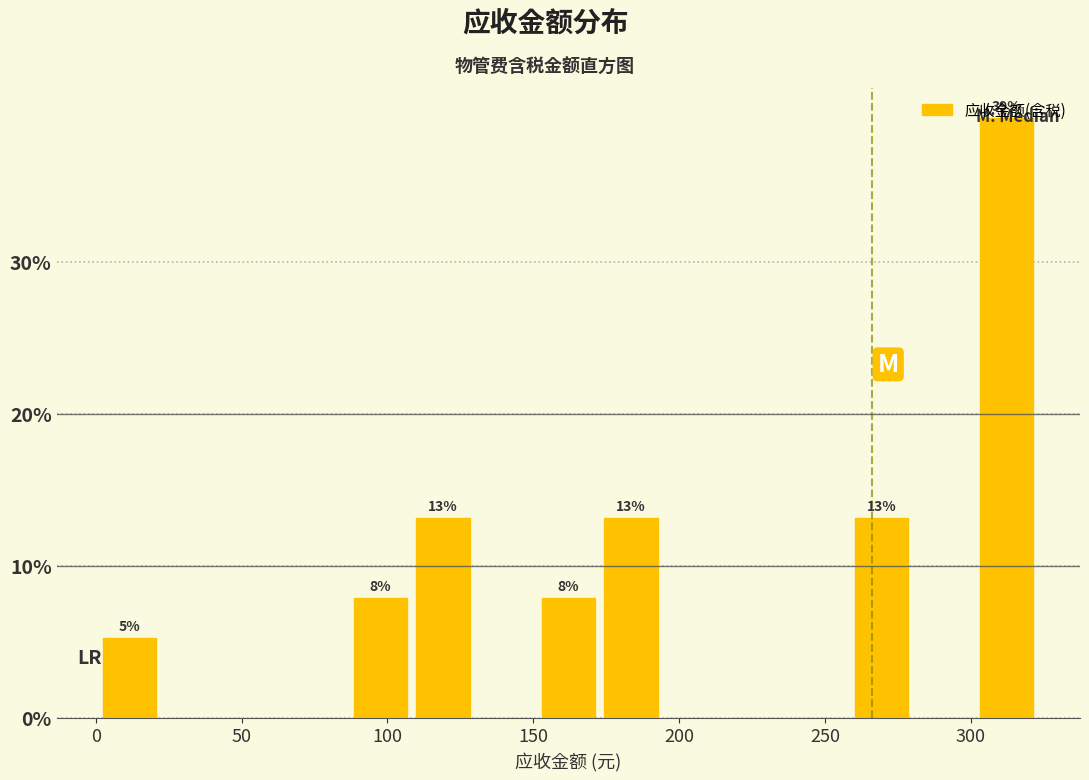

Over which range of the x-axis is the bar tallest?

300 to 325